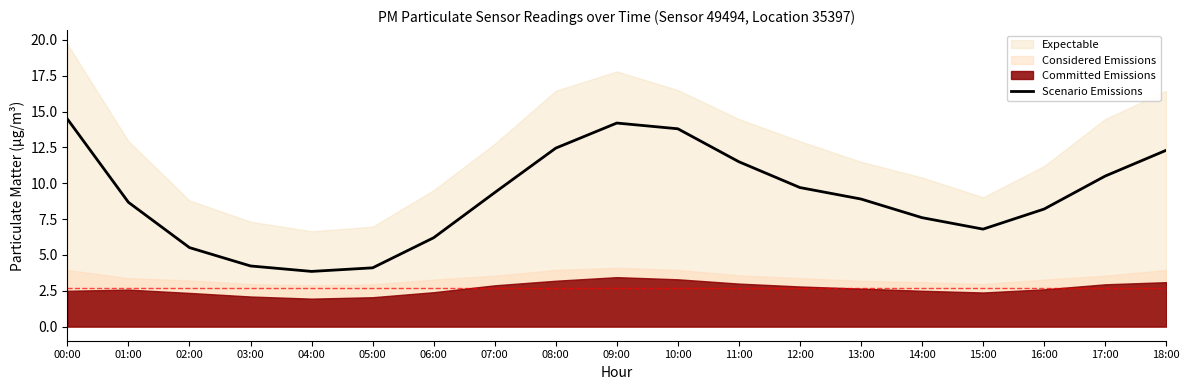

How many categories are shown in the chart?

19